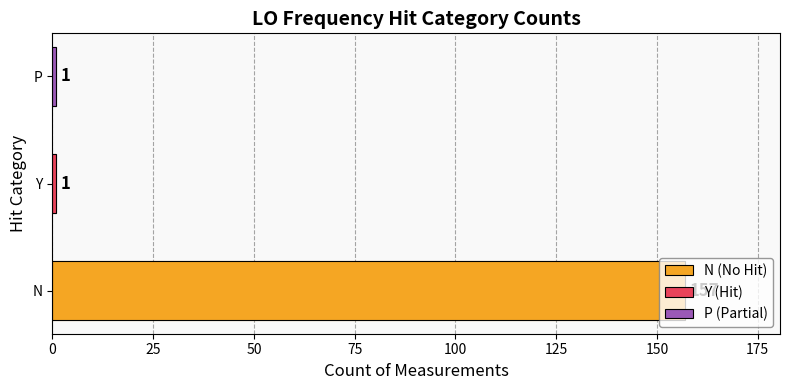

Reading right to left, list all the values displayed in this chart.

1	1	157